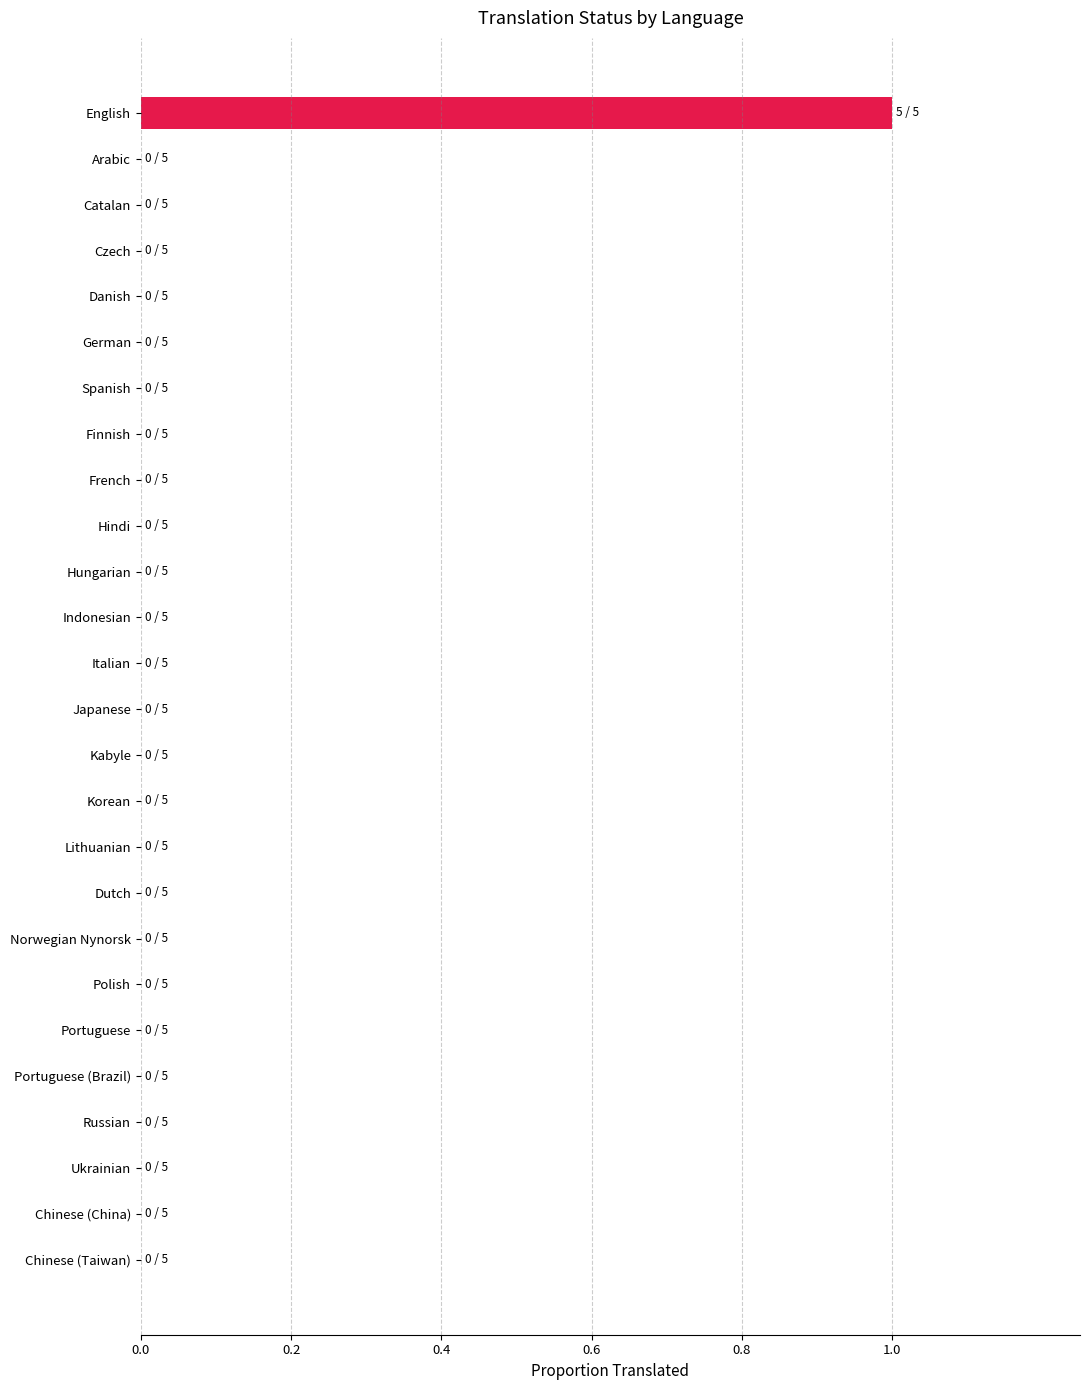

The value at Portuguese (Brazil) is 0. True or false?

True